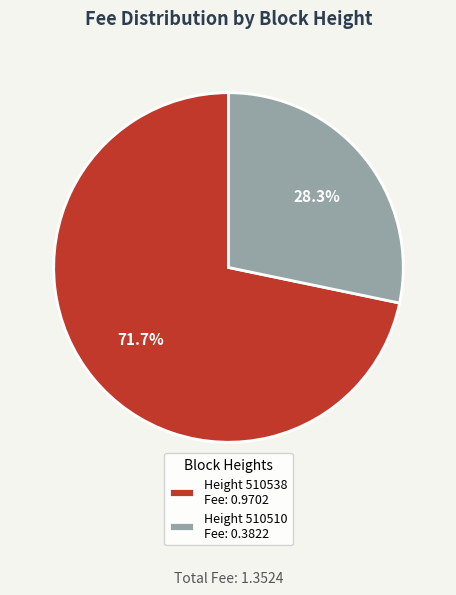

Combined, what portion of the pie is Height 510538 Fee: 0.9702 and Height 510510 Fee: 0.3822?

100.0%